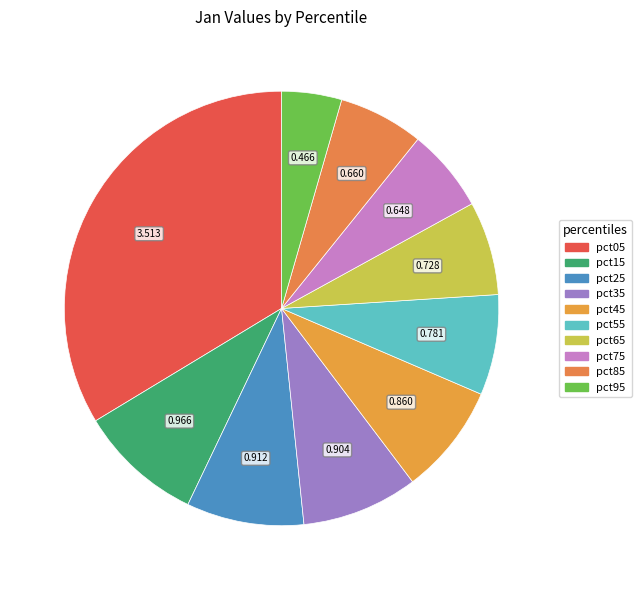

Is there any slice that represents more than half of the pie?

No